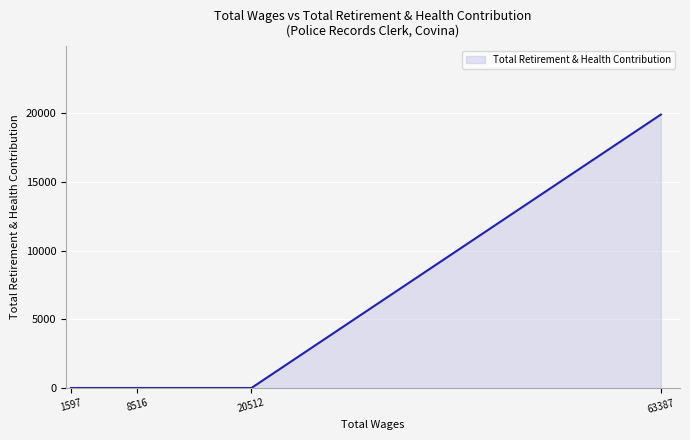

What is the approximate value at 63387?

19915